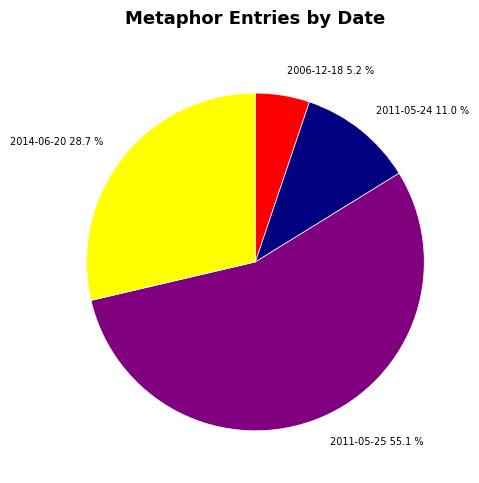

What is the total percentage of 2011-05-24 and 2006-12-18?

16.2%